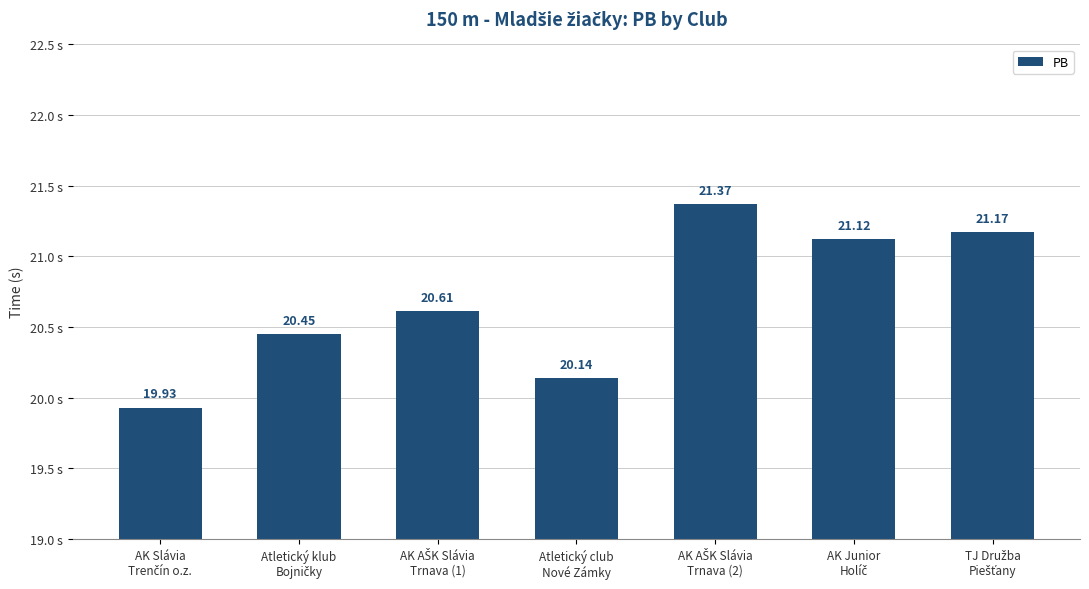

What is the sum of all values?

144.8